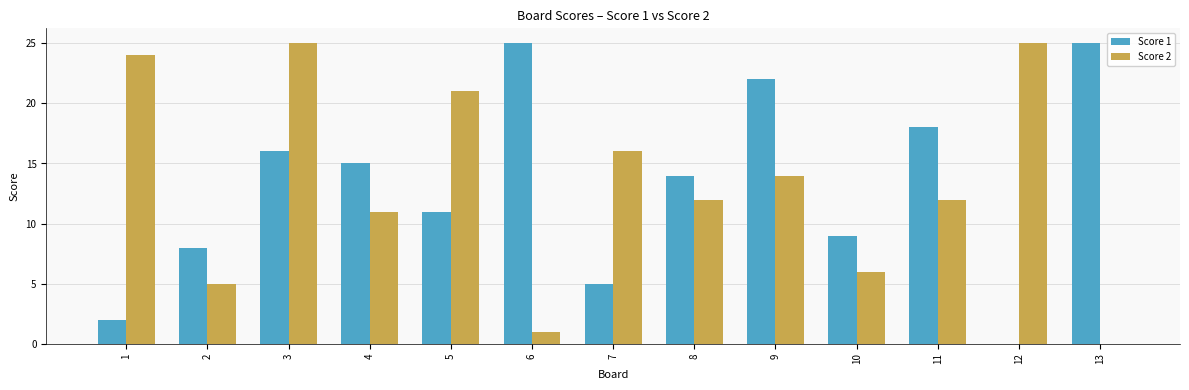

How many positive values does the Score 2 series have?

12